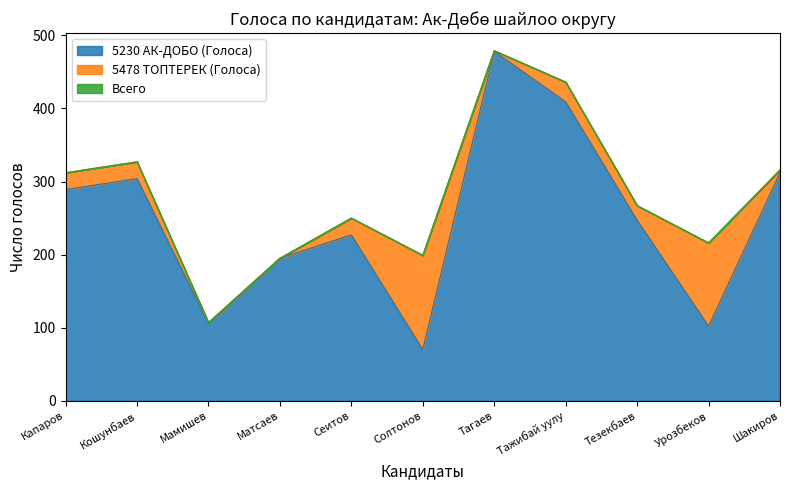

Where is 5230 АК-ДОБО (Голоса) nearest to the value 274?

Капаров